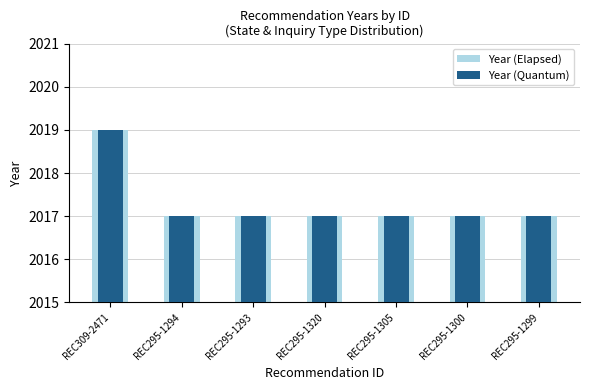

The value of Year (Quantum) at REC295-1320 is 1041. True or false?

False